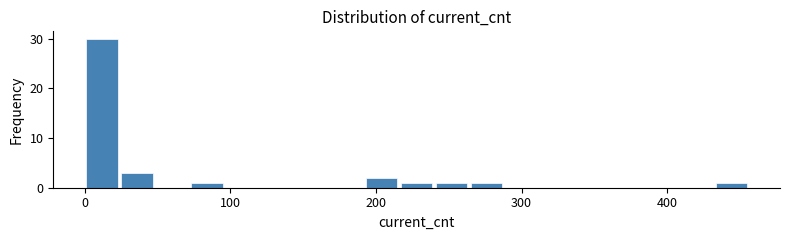

Read against the x-axis, roughly where is the centre of the tallest bar?

10